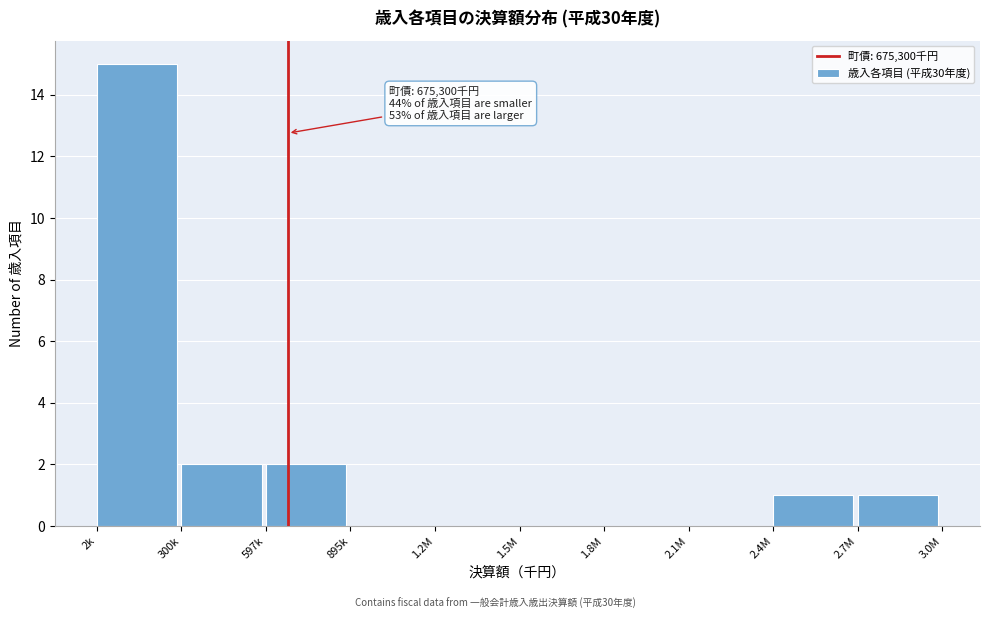

Reading right to left, transcribe all the data shown in this chart.

2.7M=1	2.4M=1	2.1M=0	1.8M=0	1.5M=0	1.2M=0	895k=0	597k=2	300k=2	2k=15